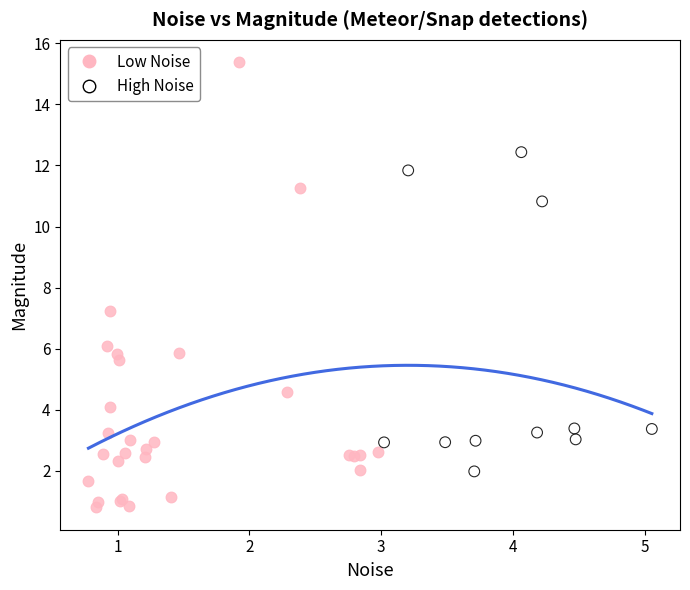

Which series has the largest Y range (max minus min)?

Low Noise